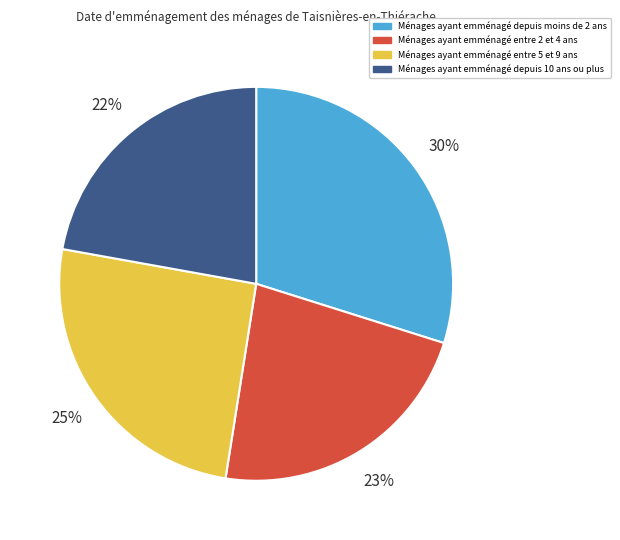

How many segments does this pie chart have?

4